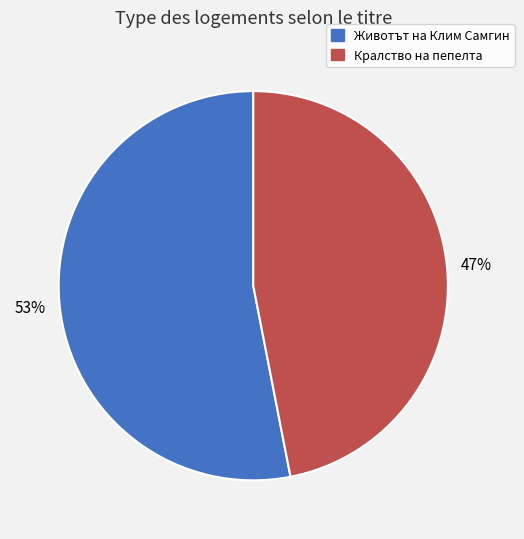

Count the number of slices in the pie.

2